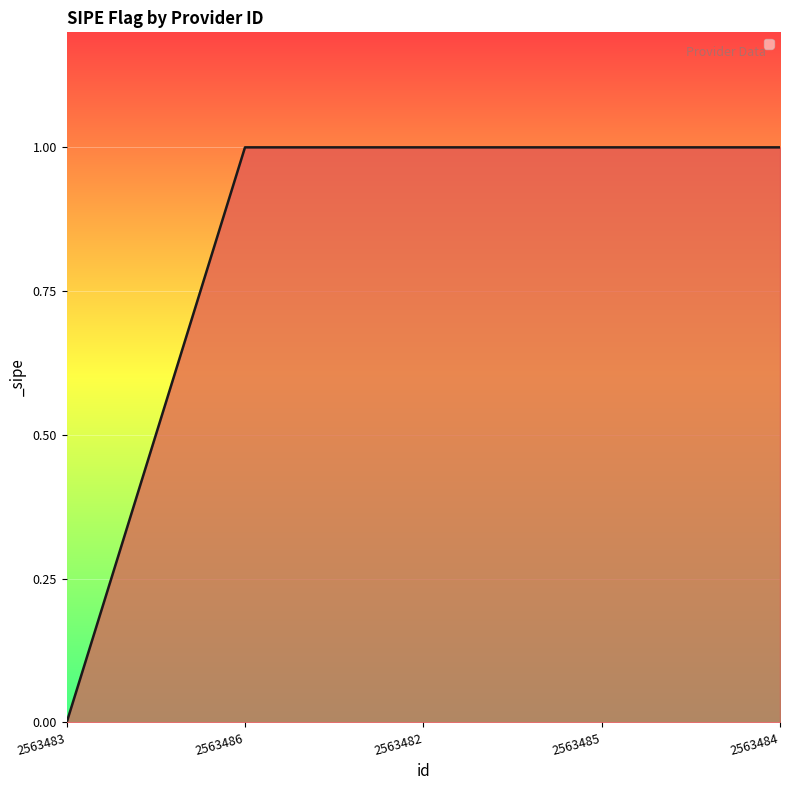

Reading left to right, extract all data points from this chart.

0	1	1	1	1